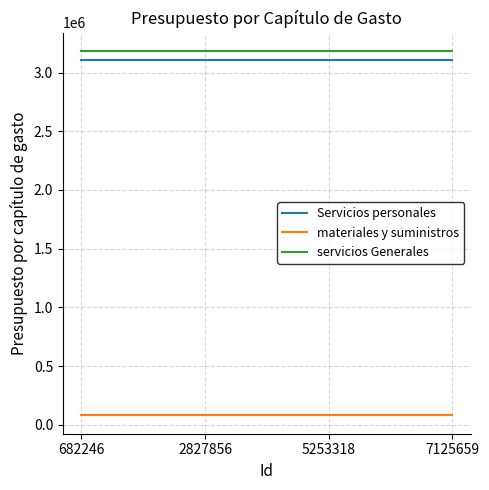

How many lines are shown in the chart?

3